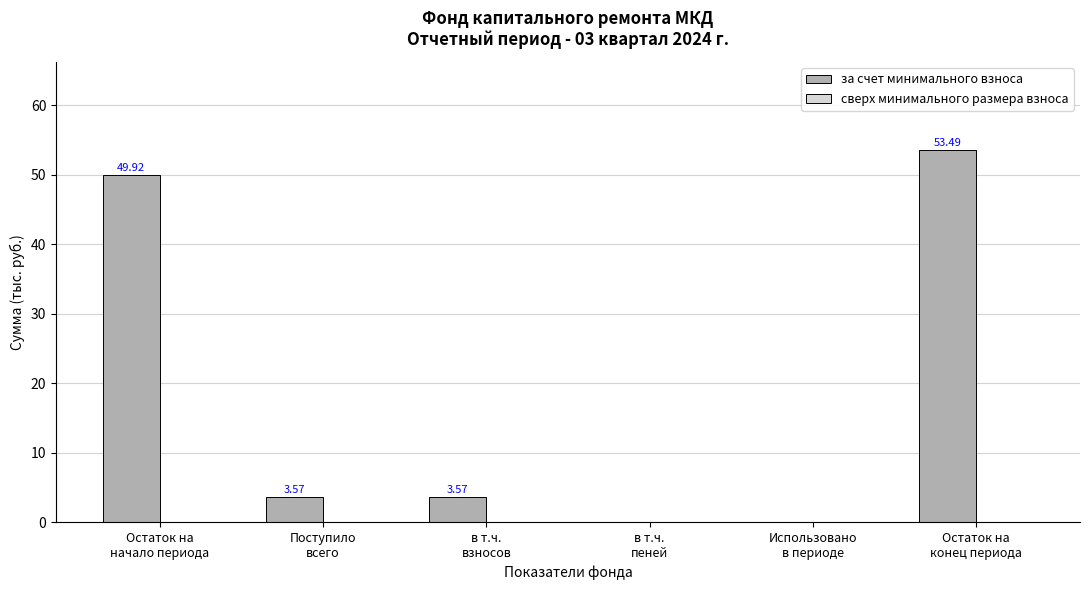

Are the bars horizontal?

No